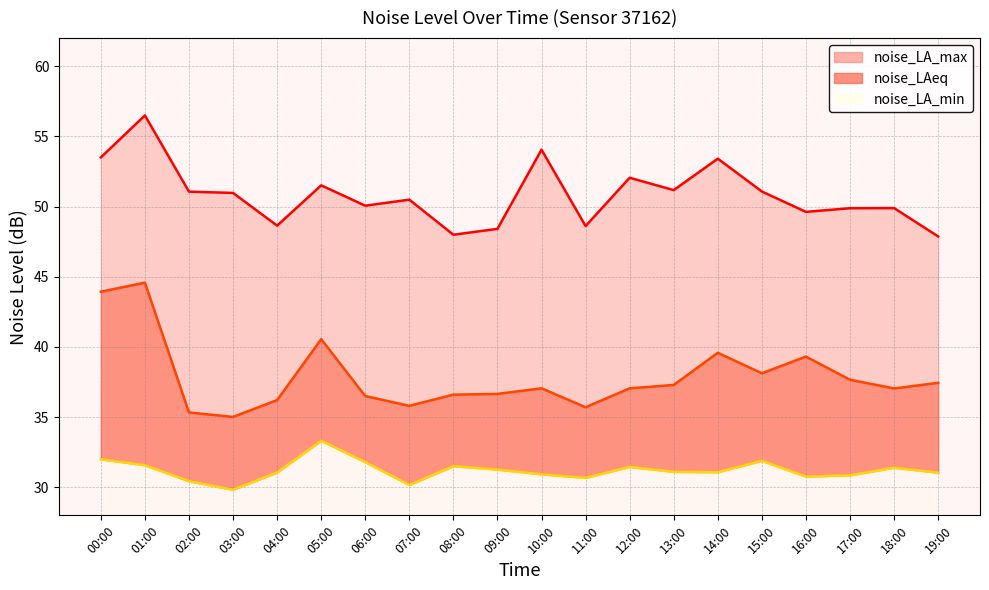

The noise_LA_max series shows 51.1 at 15:00. True or false?

True